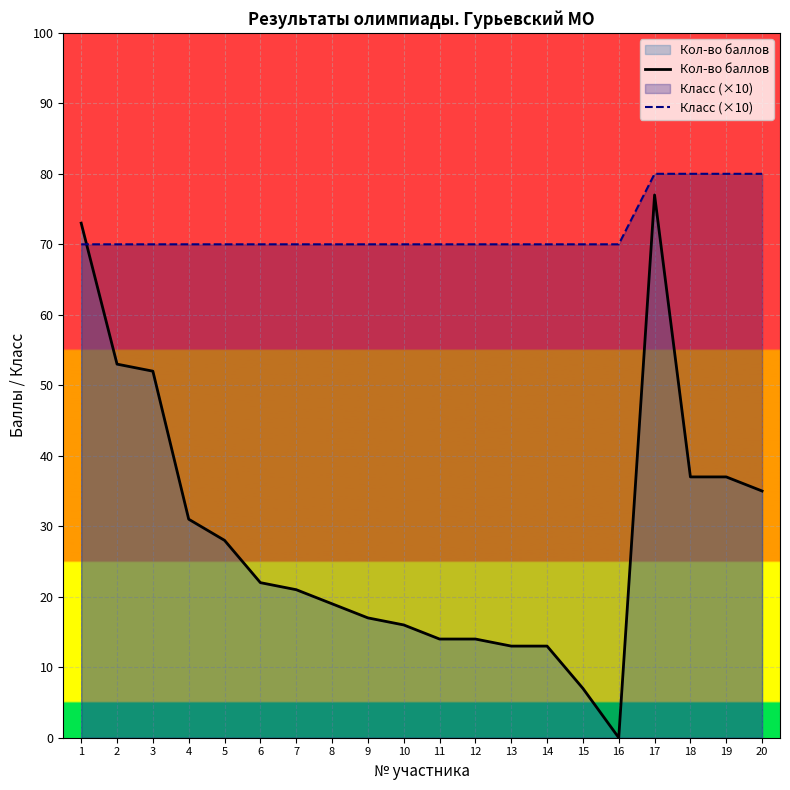

Is the value of Кол-во баллов at 4 greater than the value of Класс (×10) at 6?

No